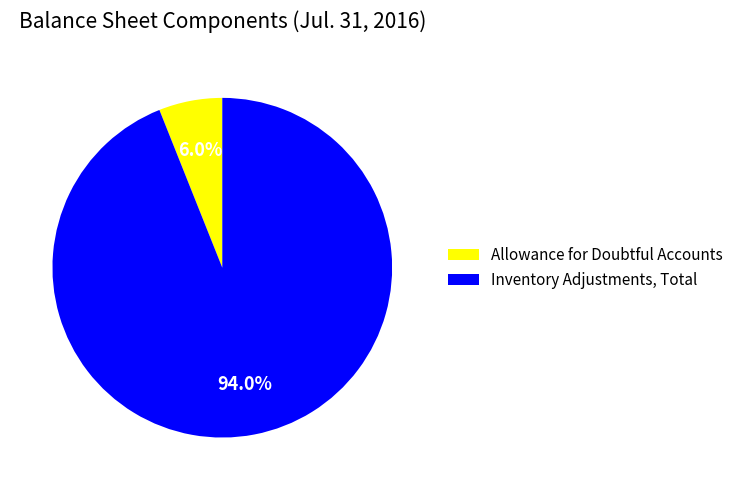

To the nearest percent, what is the combined percentage of Inventory Adjustments, Total and Allowance for Doubtful Accounts?

100%